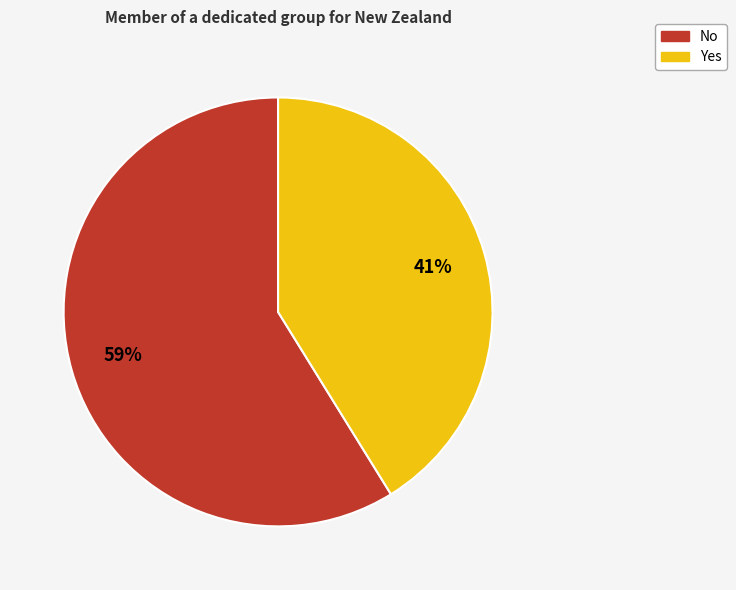

What percentage is the Yes slice, to the nearest percent?

41%